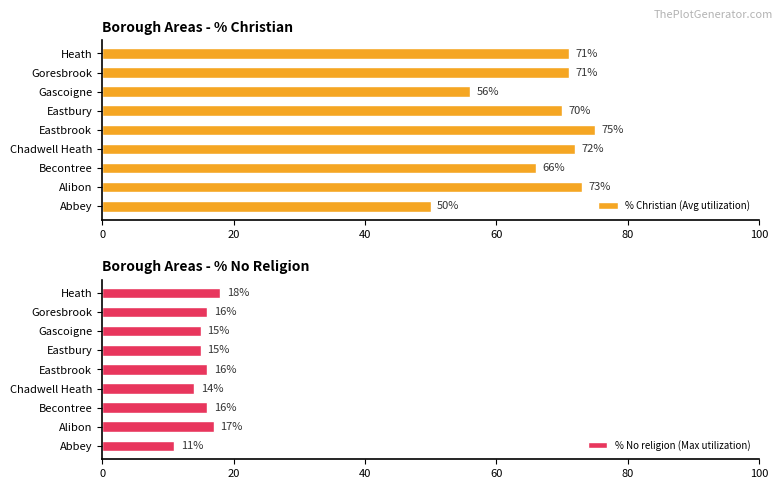

Which category has the highest value in the % Christian (Avg utilization) series?

Eastbrook